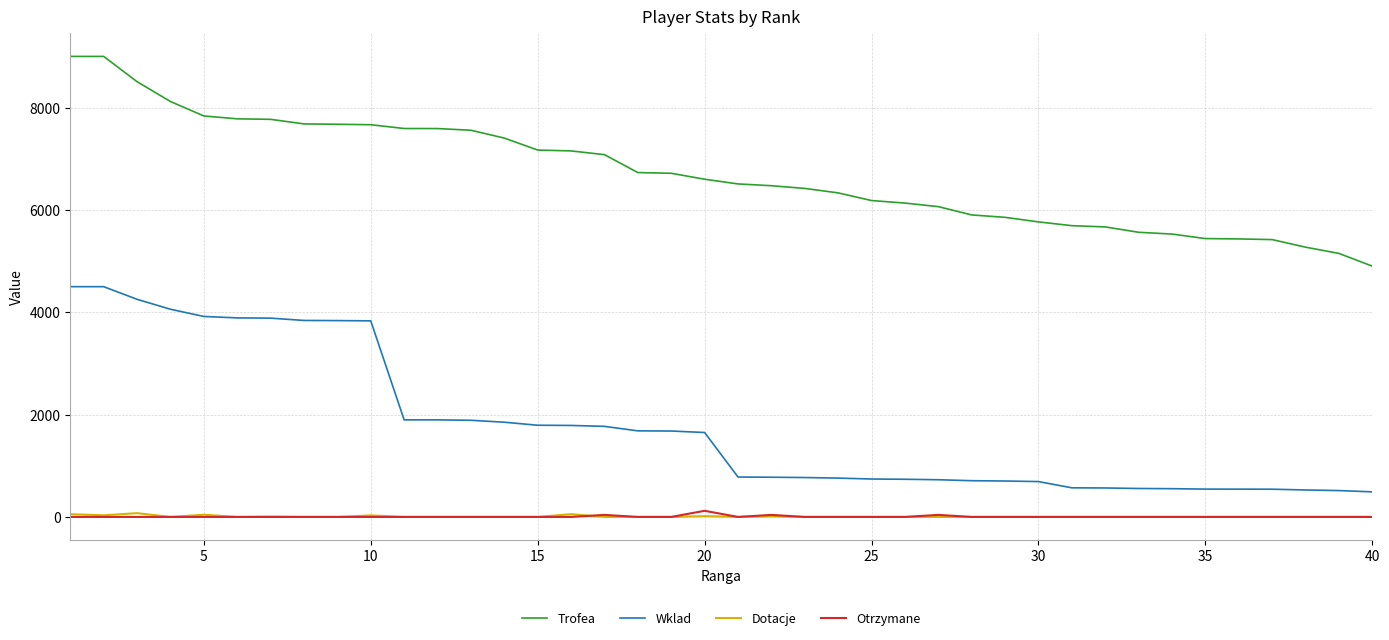

Which series has the largest total across all categories?

Trofea